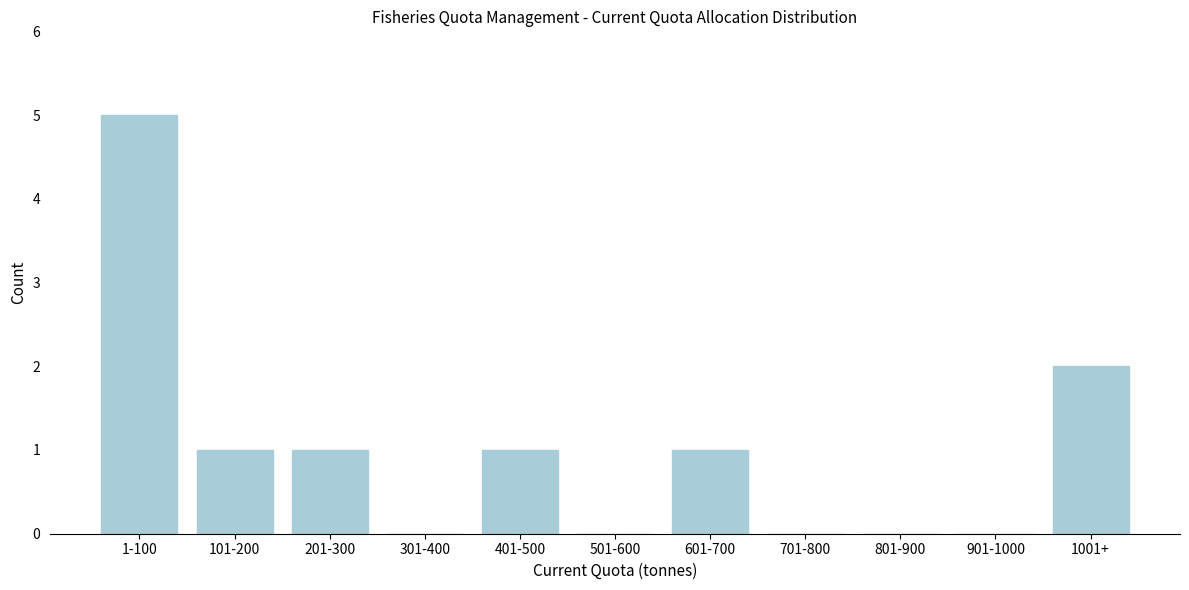

Reading left to right, what are all the values shown in this chart?

1-100=5	101-200=1	201-300=1	301-400=0	401-500=1	501-600=0	601-700=1	701-800=0	801-900=0	901-1000=0	1001+=2